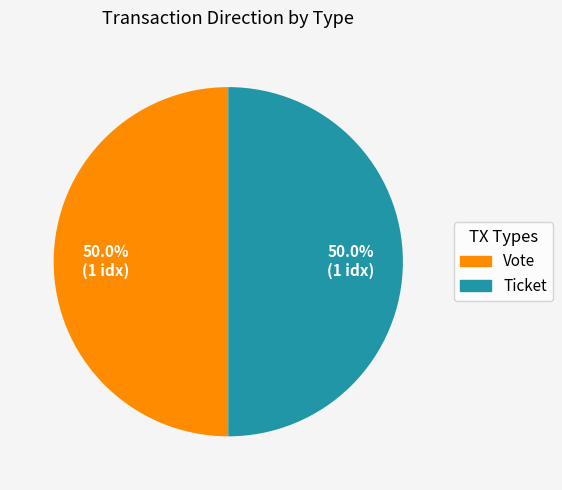

How many segments does this pie chart have?

2